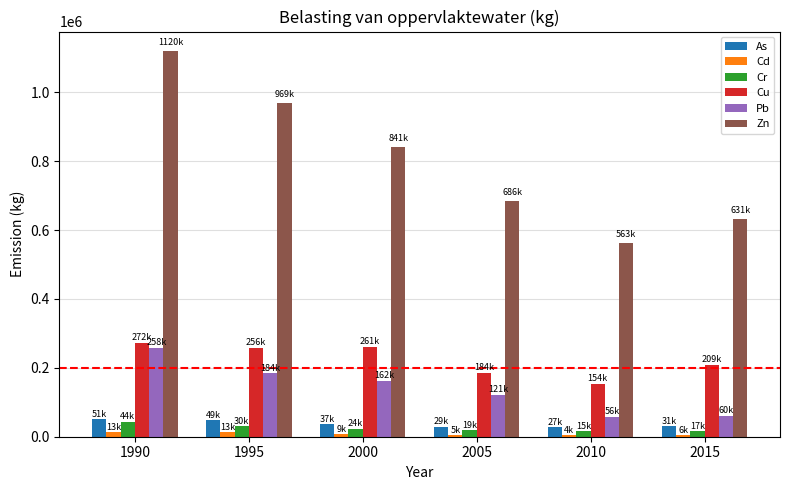

What is the minimum value for Zn?

562609.1